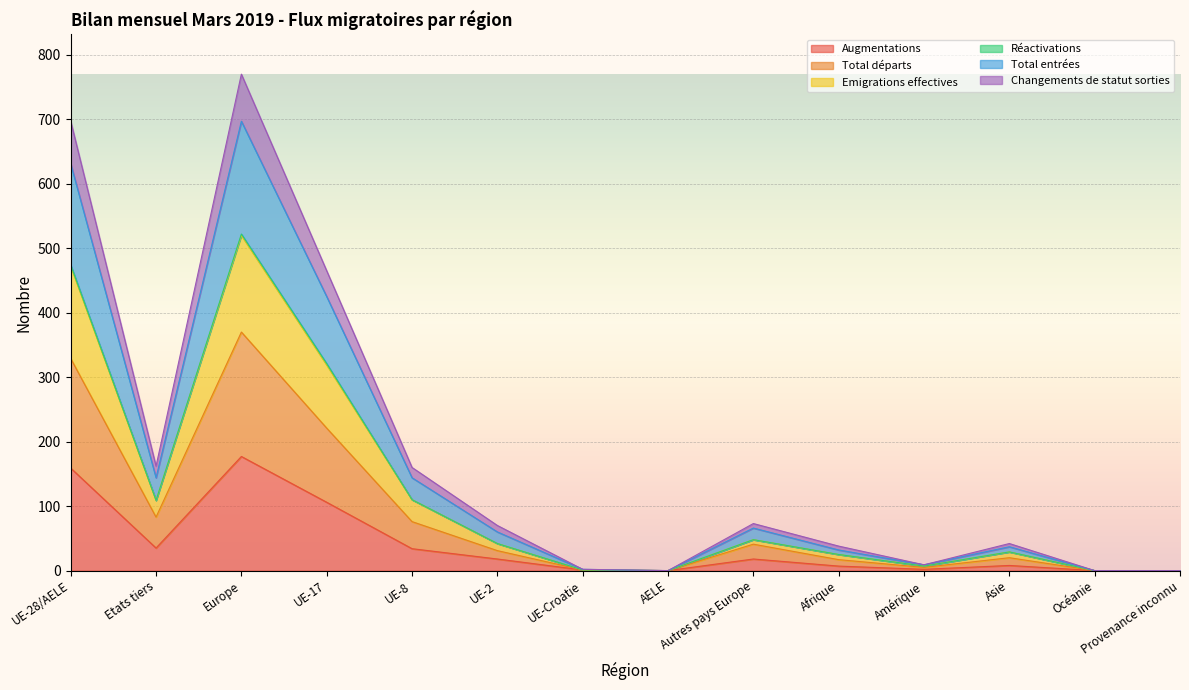

True or false: Augmentations has a value of 159 at UE-28/AELE.

True